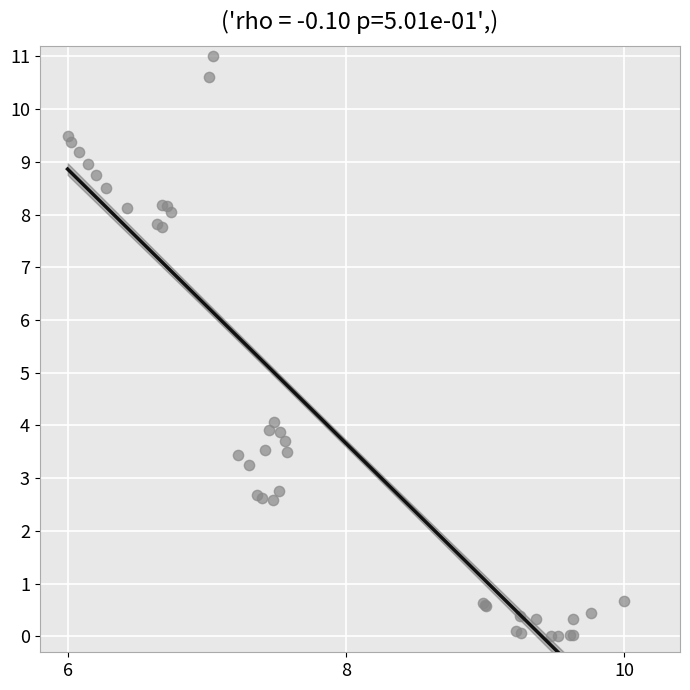

What Y value in the scatter plot is closest to 5?

4.1